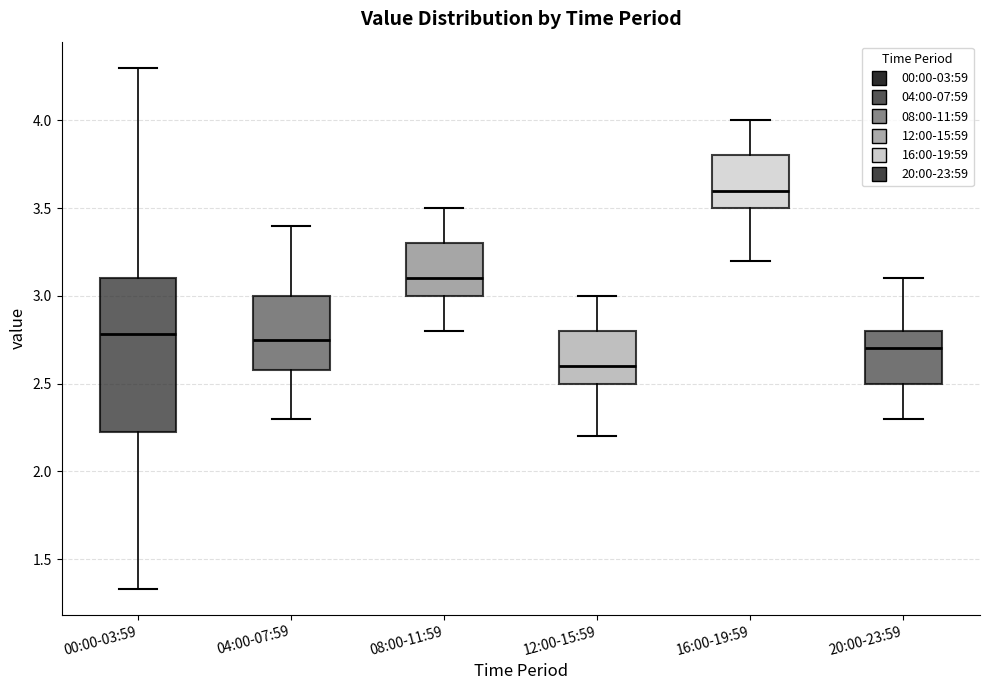

Which box's median line is the lowest?

12:00-15:59